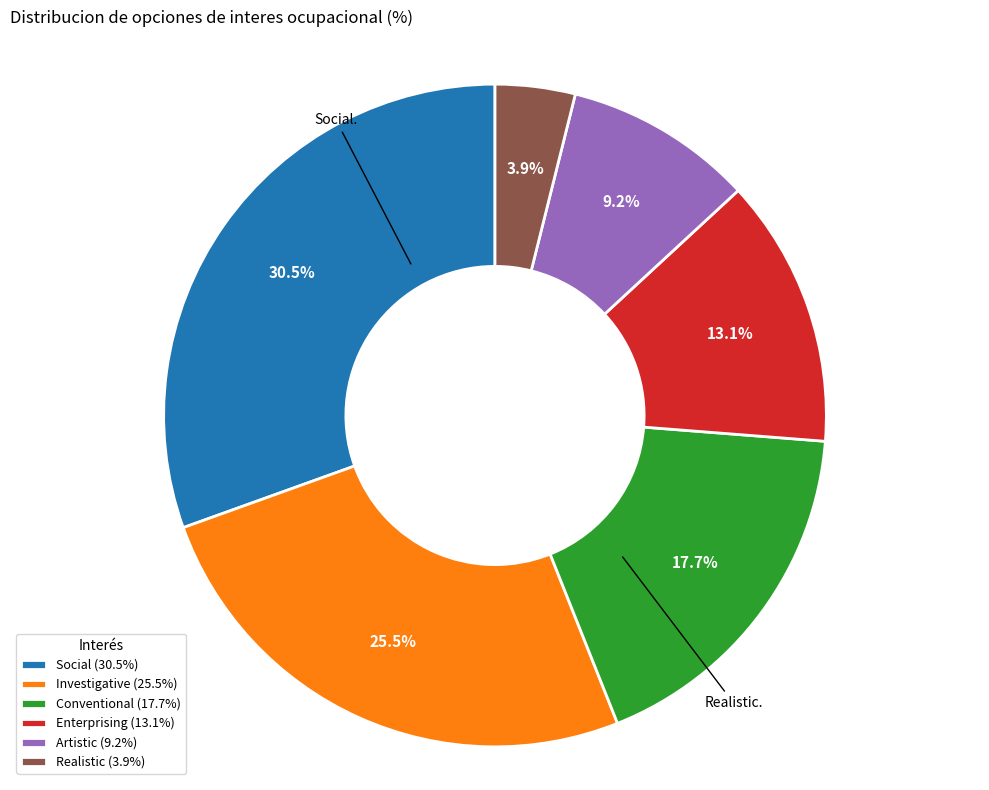

How many segments does this pie chart have?

6